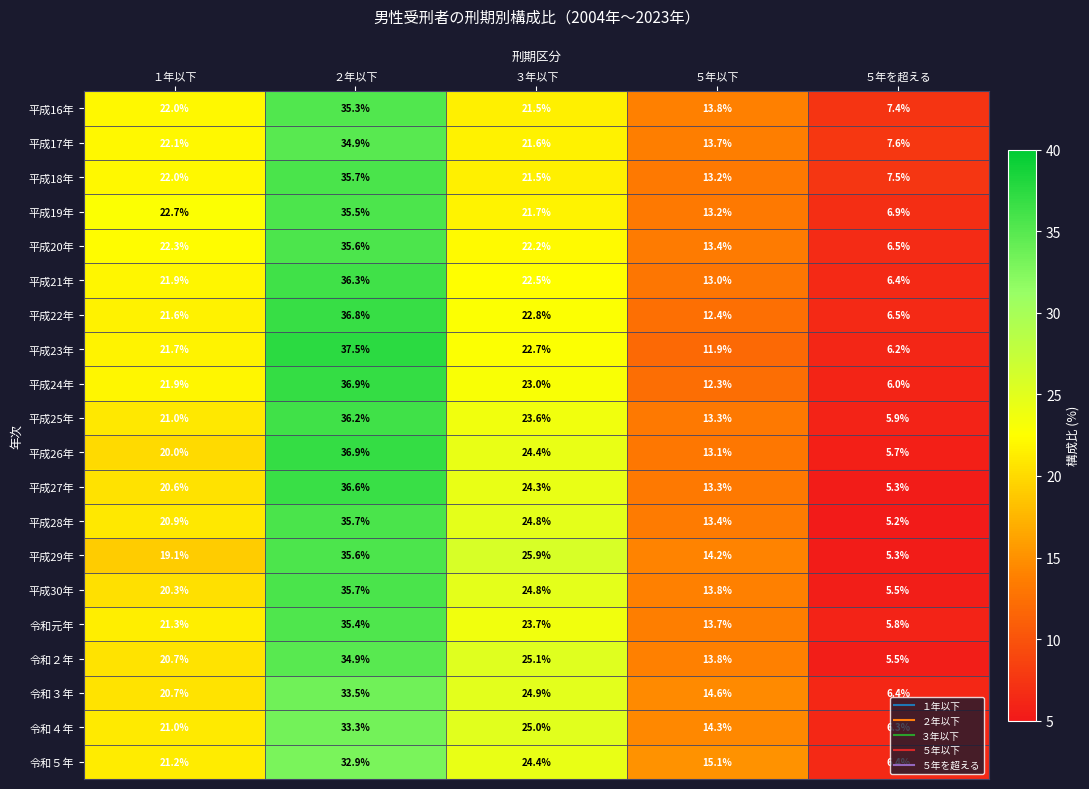

What is the total value across all series at ５年以下?

269.5